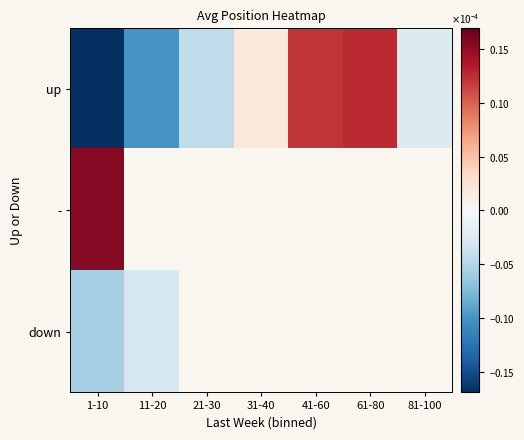

List the series in order of their peak value, highest first.

-, up, down